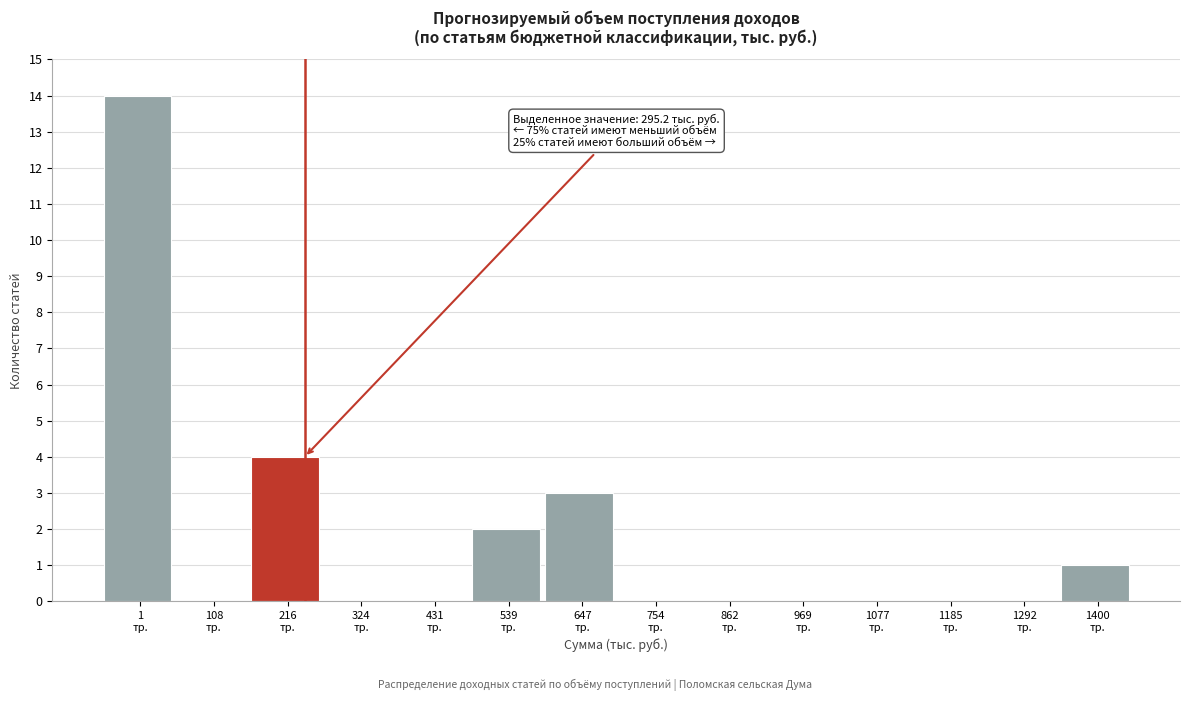

What is the sum of all values?

24